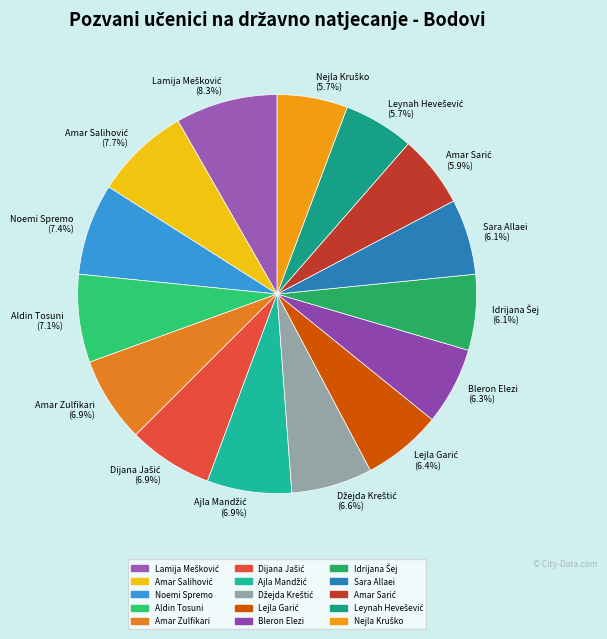

Does any single category account for the majority?

No